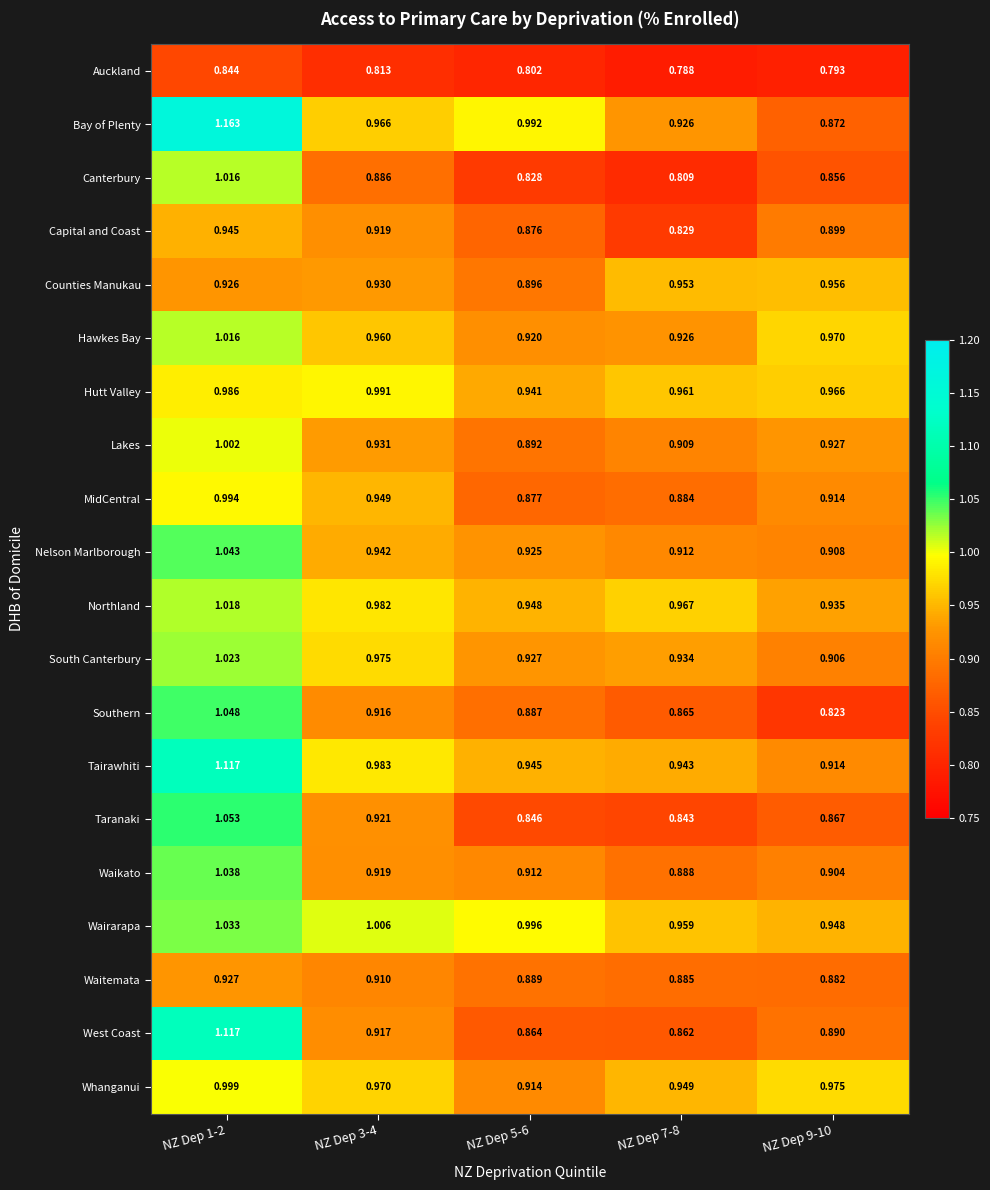

Rank the series at NZ Dep 5-6 from highest to lowest value.

Wairarapa, Bay of Plenty, Northland, Tairawhiti, Hutt Valley, South Canterbury, Nelson Marlborough, Hawkes Bay, Whanganui, Waikato, Counties Manukau, Lakes, Waitemata, Southern, MidCentral, Capital and Coast, West Coast, Taranaki, Canterbury, Auckland